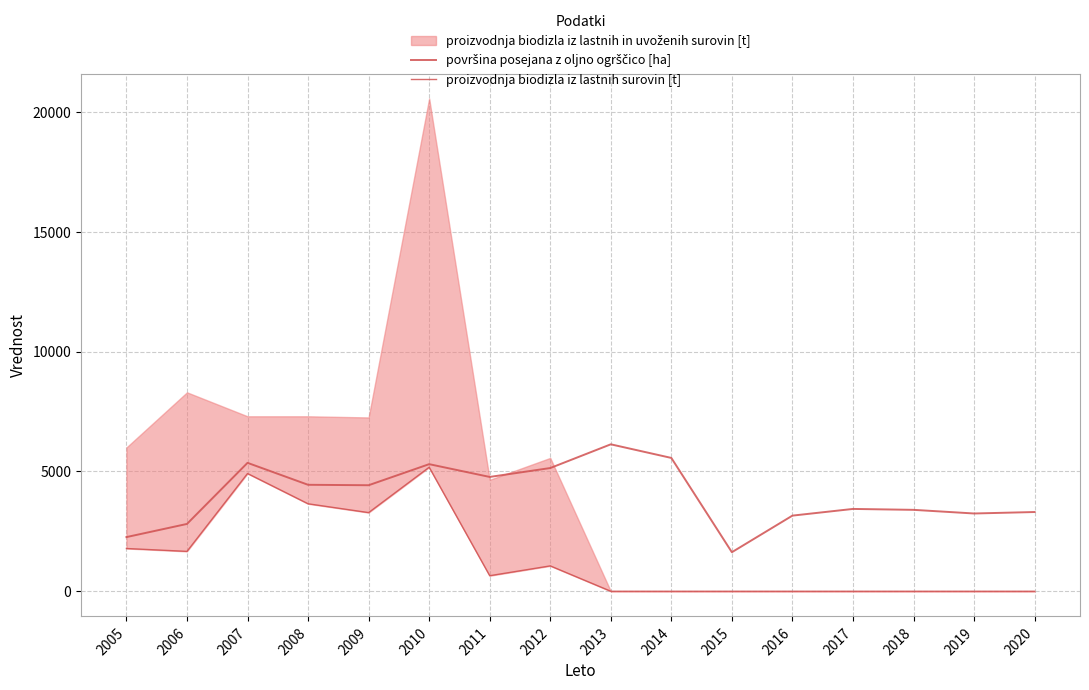

The površina posejana z oljno ogrščico [ha] series shows 2918 at 2010. True or false?

False